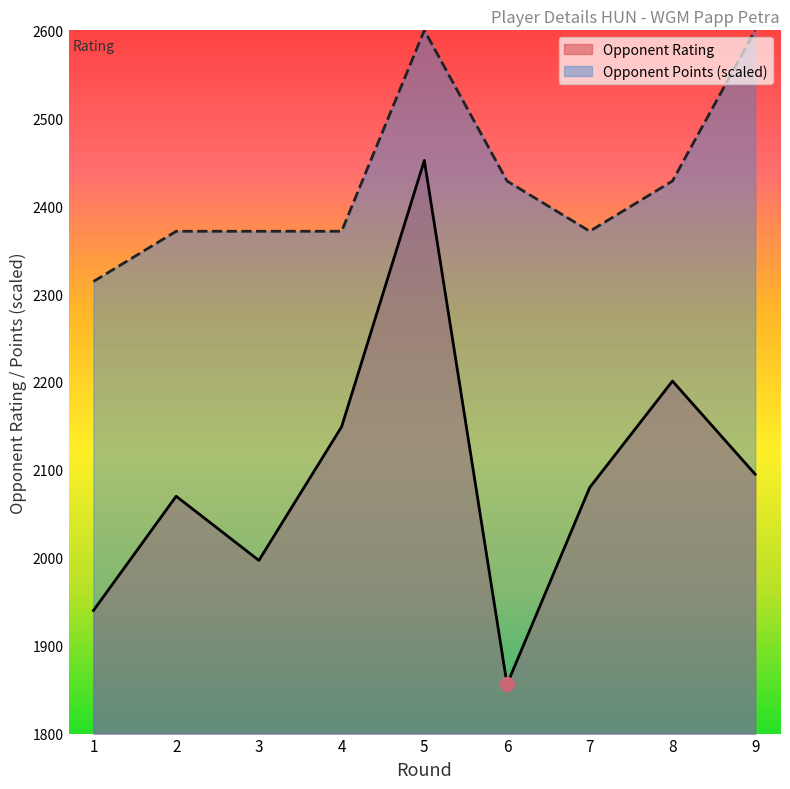

How many data points does each series have?

9